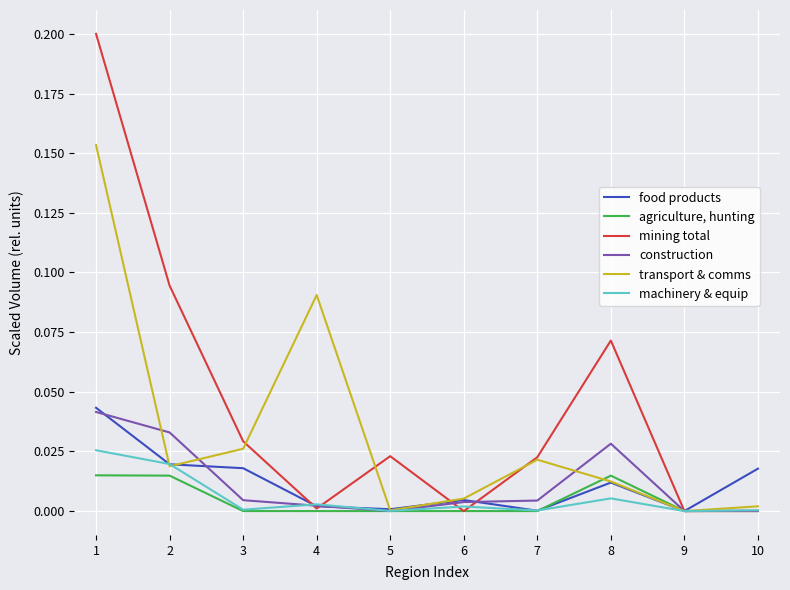

Which series changed the most between 8 and 9?

mining total